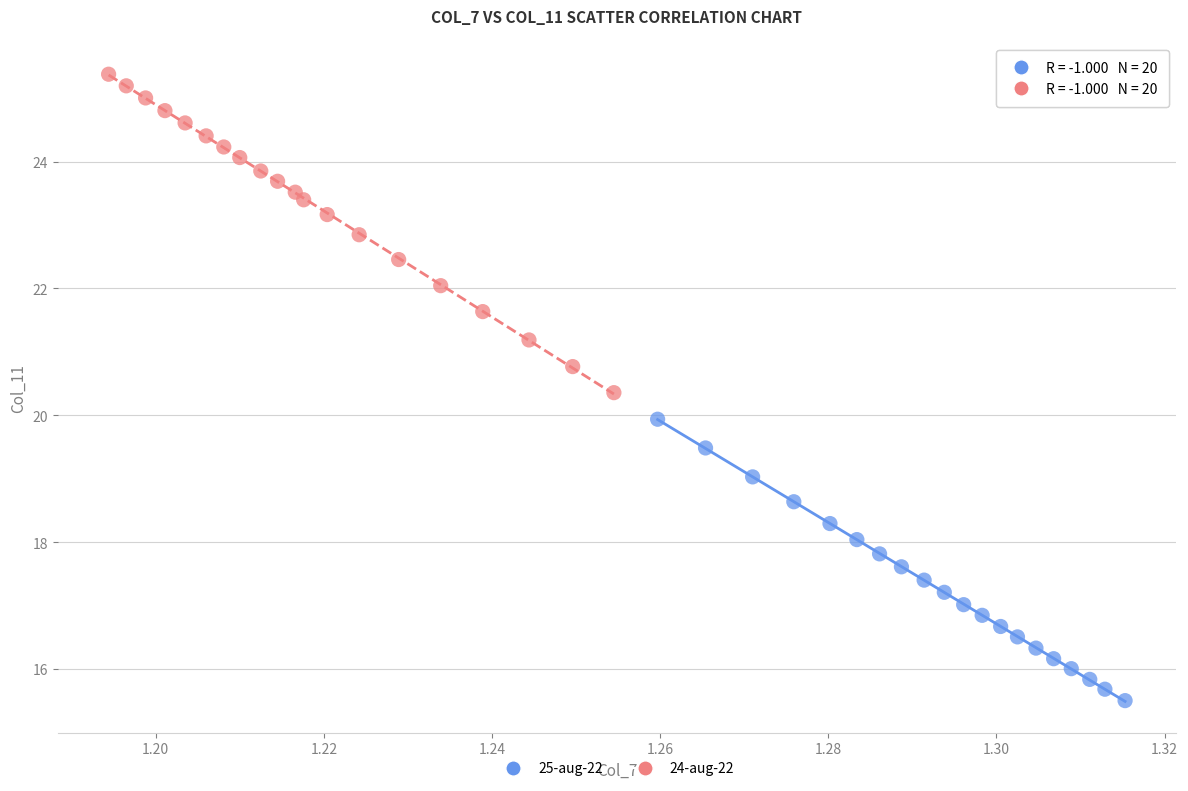

Which series contains the highest Y value?

24-aug-22